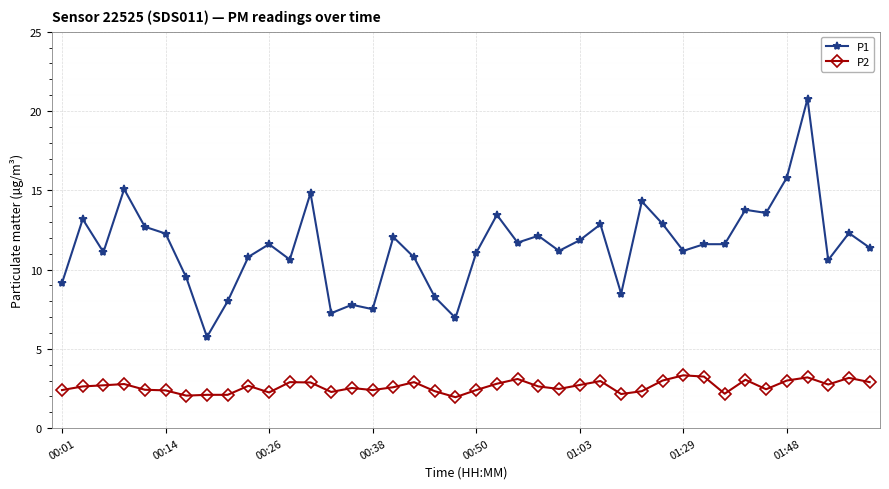

What is the lowest value of the P1 series?

5.8